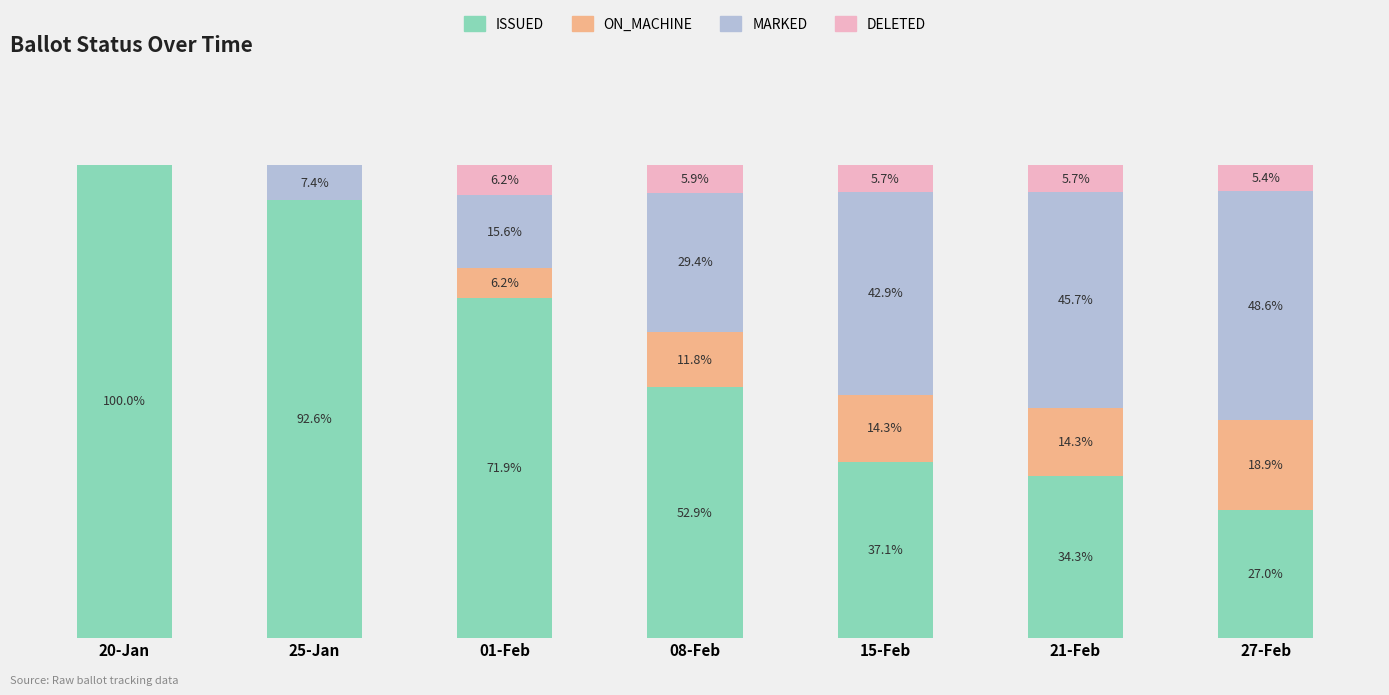

Which category has the highest value in the ISSUED series?

20-Jan